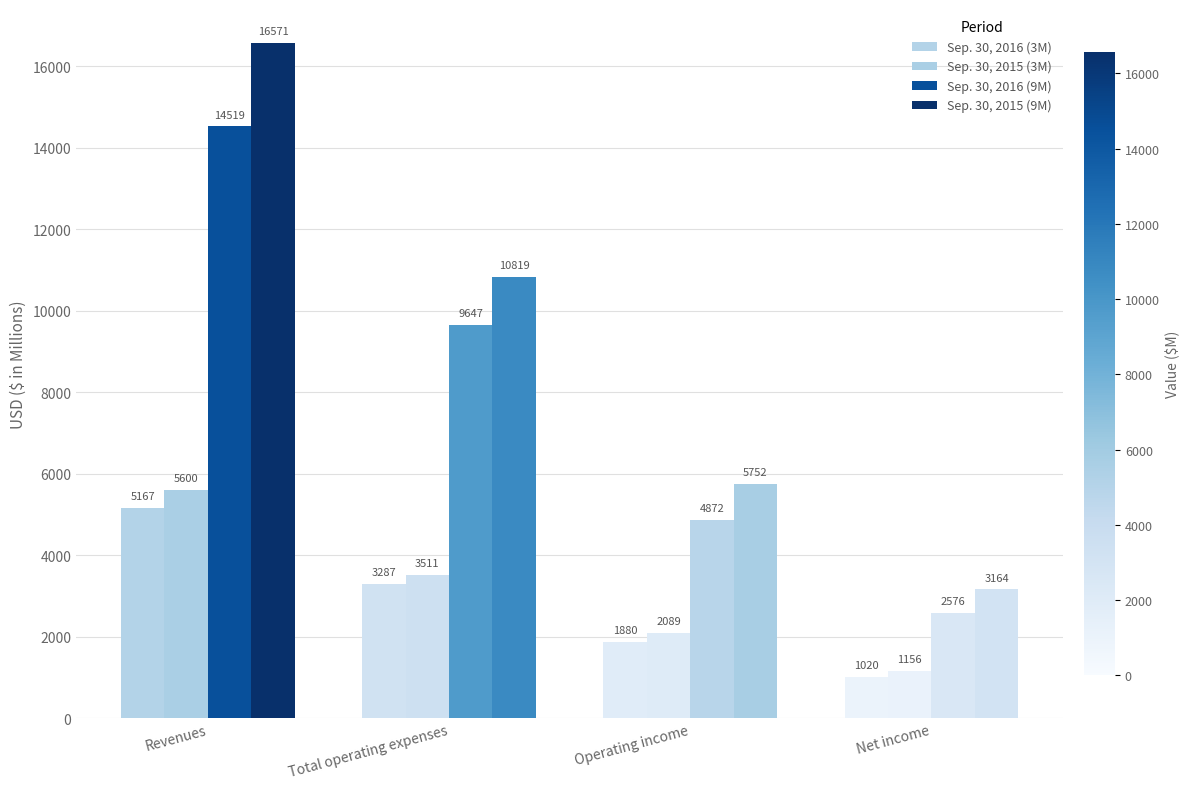

What is the total value across all series at Net income?

7916